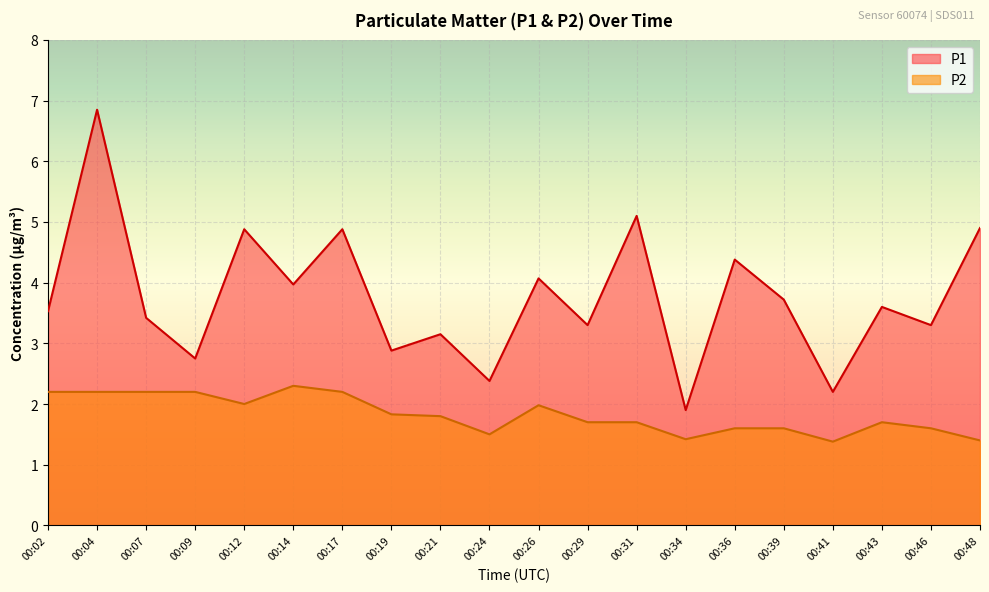

What is the average value of the P2 series?

1.8